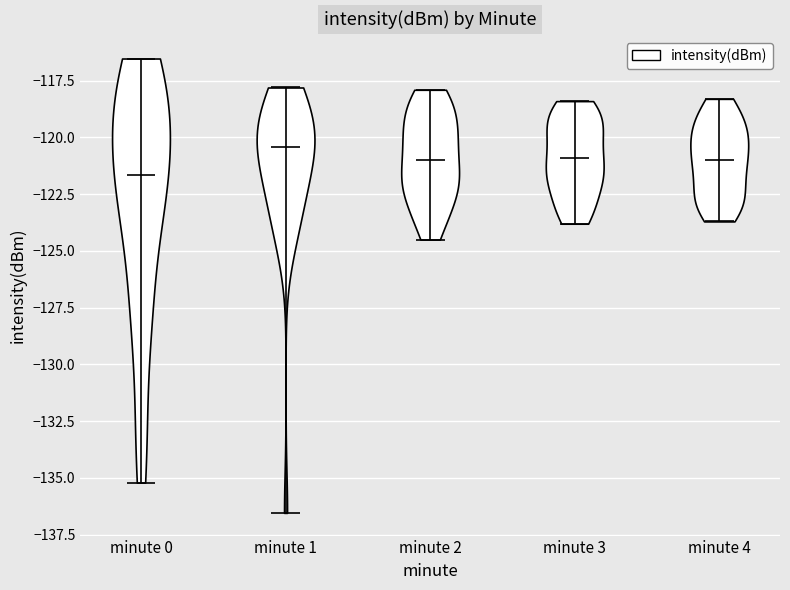

Reading left to right, read every violin against the y-axis: where its median line is, and the lowest and highest points it reaches. The values are not printed on the chart, so give them approximately, as read against the axis.

minute 0: median line -121.5, lowest point -135.0, highest point -116.5
minute 1: median line -120.5, lowest point -136.5, highest point -118.0
minute 2: median line -121.0, lowest point -124.5, highest point -118.0
minute 3: median line -121.0, lowest point -124.0, highest point -118.5
minute 4: median line -121.0, lowest point -123.5, highest point -118.5